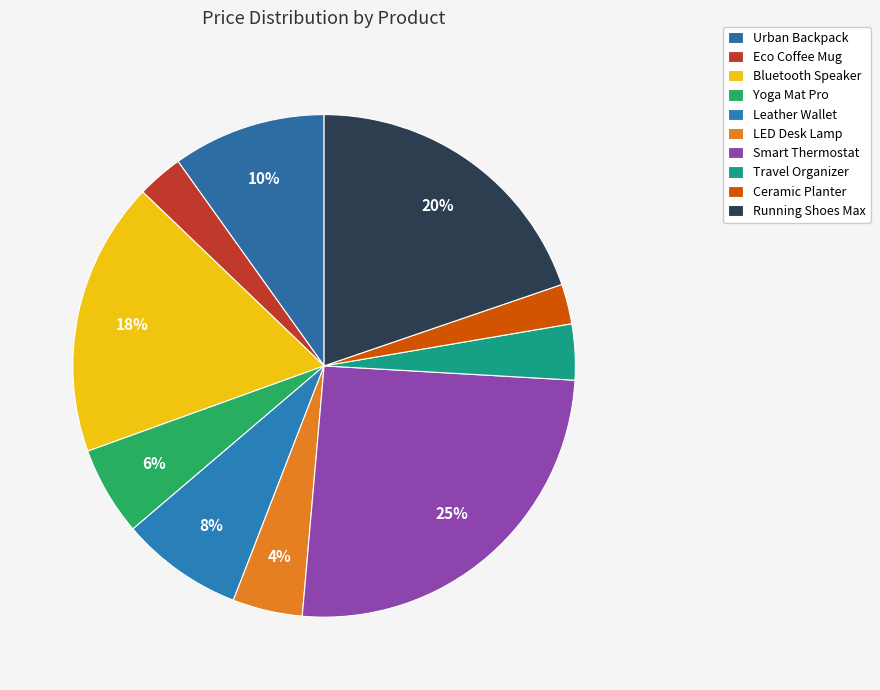

Is there a majority slice in this chart?

No